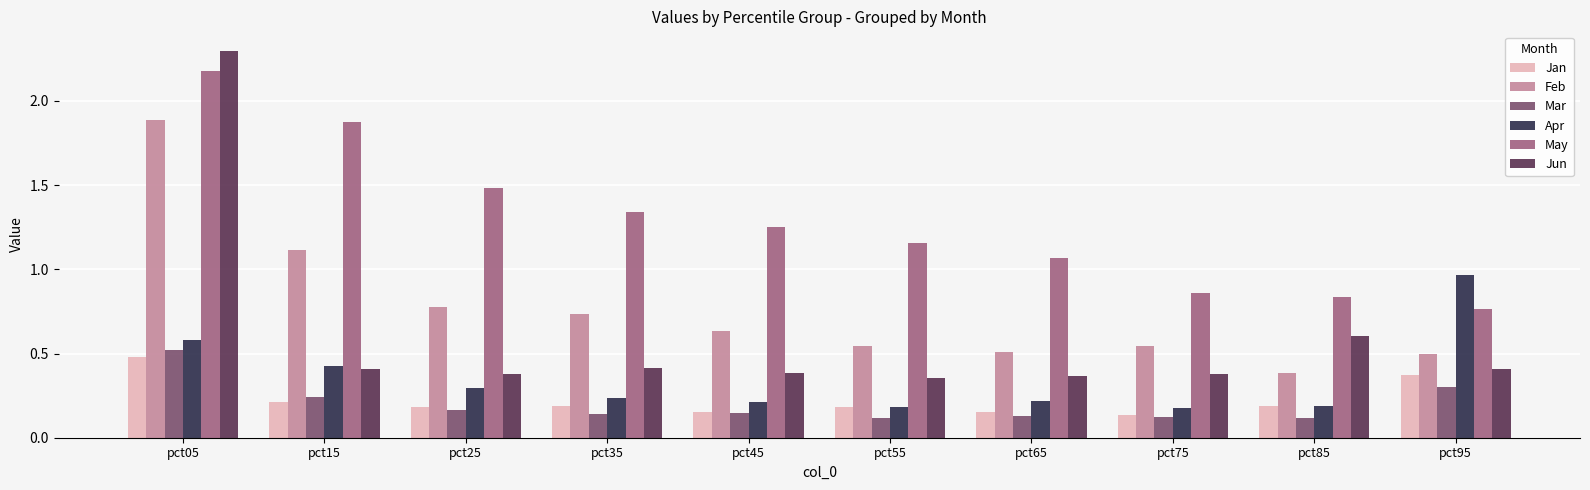

How many bars are there in total?

60